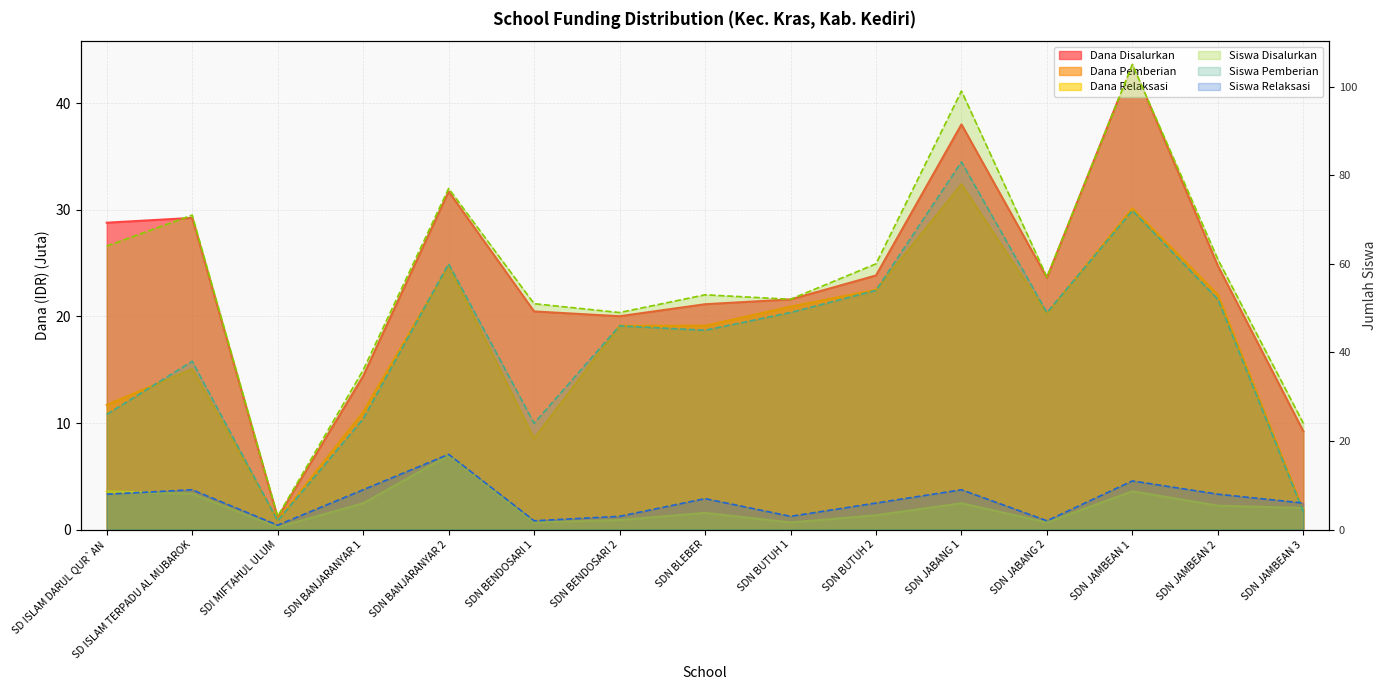

Reading left to right, extract all data points from this chart.

Dana Disalurkan: 28.8	29.2	1.1	14.4	31.7	20.5	20.0	21.1	21.6	23.9	38.0	23.6	43.6	24.8	9.2
Siswa Disalurkan: 64.0	71.0	3.0	36.0	77.0	51.0	49.0	53.0	52.0	60.0	99.0	57.0	105.0	61.0	24.0
Dana Pemberian: 11.7	15.1	0.9	11.0	24.8	8.6	19.1	19.1	20.9	22.5	32.4	20.2	30.1	22.1	1.8
Siswa Pemberian: 26.0	38.0	2.0	25.0	60.0	24.0	46.0	45.0	49.0	54.0	83.0	49.0	72.0	52.0	4.0
Dana Relaksasi: 3.6	3.4	0.2	2.5	7.0	0.7	0.9	1.6	0.7	1.4	2.5	0.7	3.6	2.2	2.0
Siswa Relaksasi: 8.0	9.0	1.0	9.0	17.0	2.0	3.0	7.0	3.0	6.0	9.0	2.0	11.0	8.0	6.0